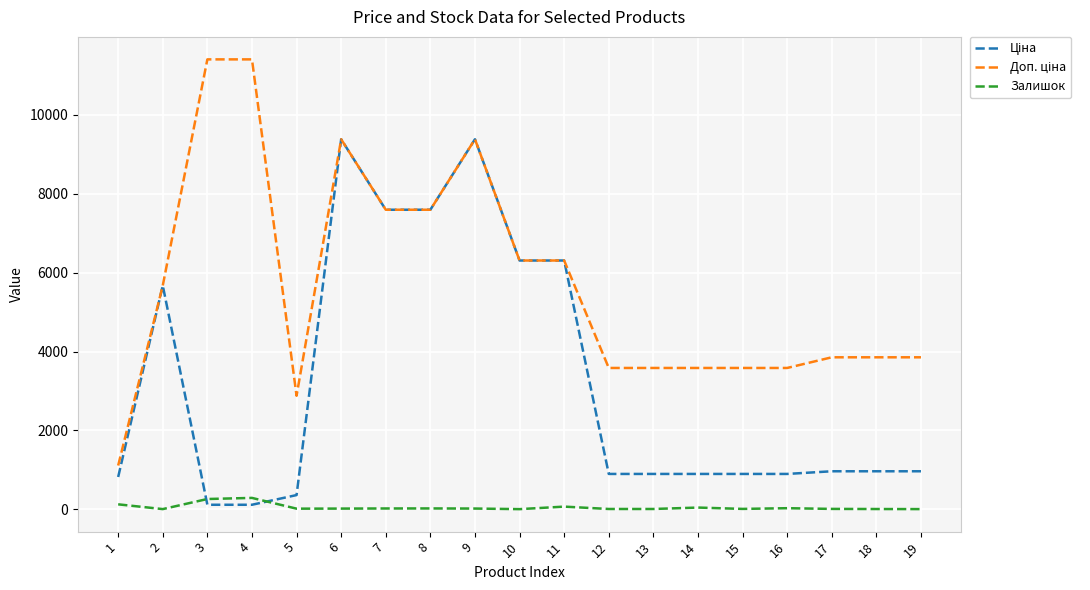

What is the greatest value displayed?

11410.0